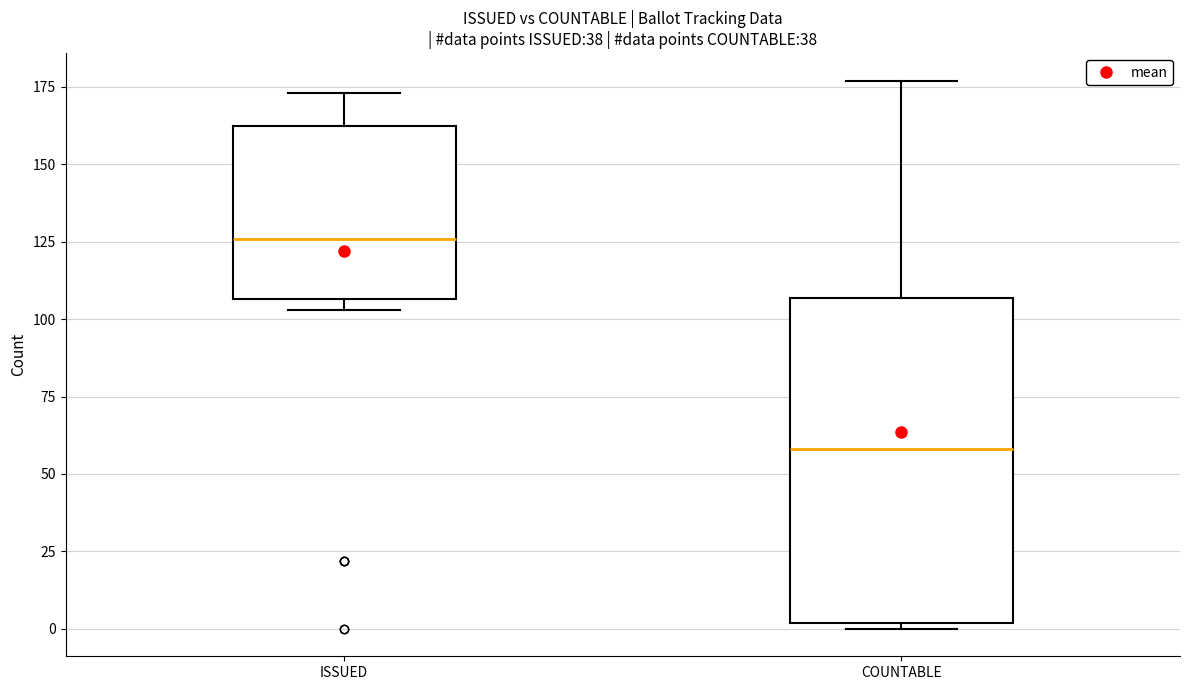

Where does the median line of the box for ISSUED sit on the y-axis? The values are not printed on the chart, so give them approximately, as read against the axis.

125